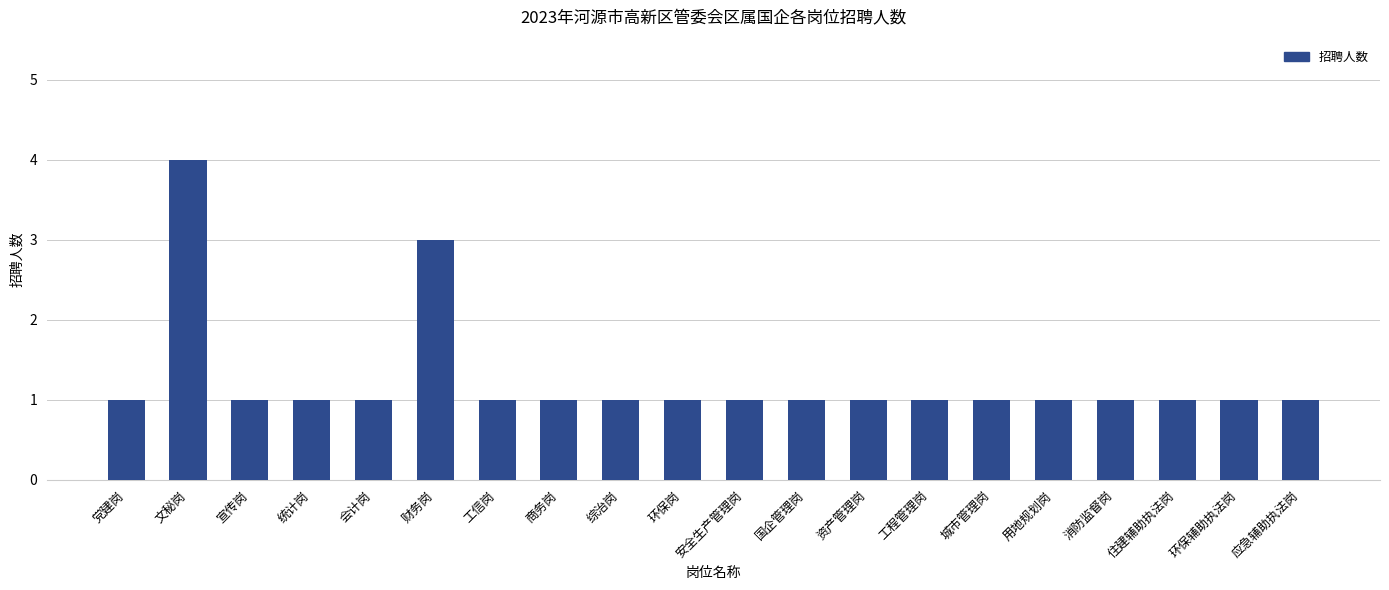

Reading right to left, list all the values displayed in this chart.

应急辅助执法岗=1	环保辅助执法岗=1	住建辅助执法岗=1	消防监督岗=1	用地规划岗=1	城市管理岗=1	工程管理岗=1	资产管理岗=1	国企管理岗=1	安全生产管理岗=1	环保岗=1	综治岗=1	商务岗=1	工信岗=1	财务岗=3	会计岗=1	统计岗=1	宣传岗=1	文秘岗=4	党建岗=1